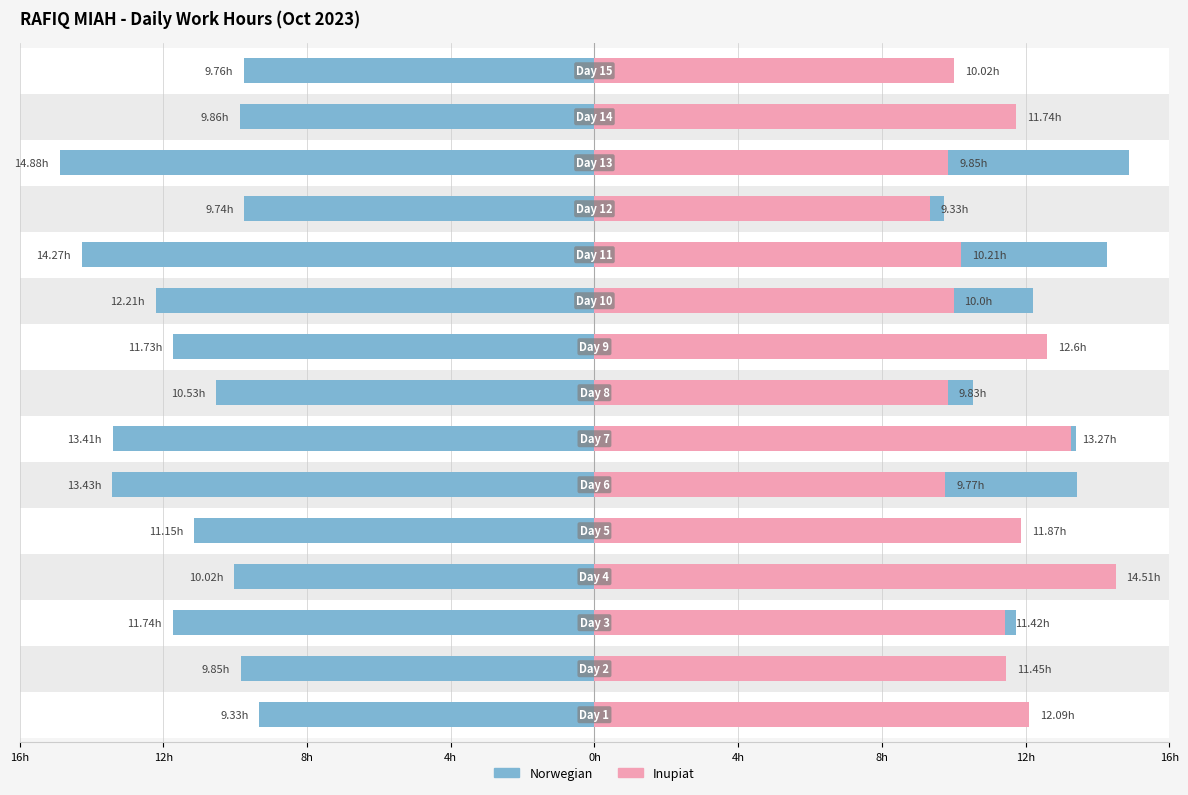

Between 12h and 11, which series saw the biggest shift?

Inupiat